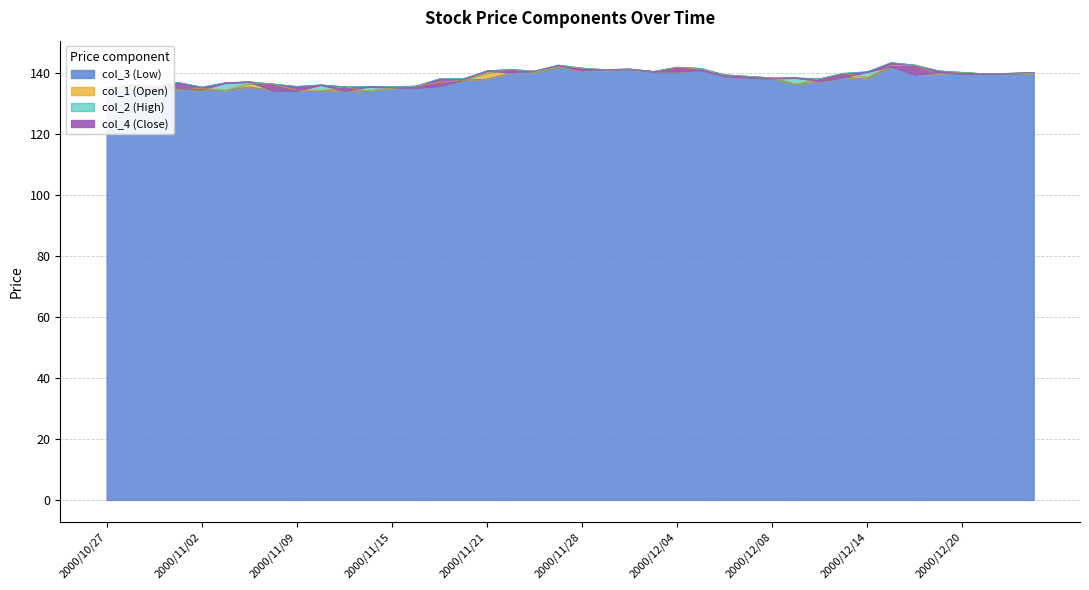

Rank the series by their maximum value, from highest to lowest.

col_2 (High), col_1 (Open), col_4 (Close), col_3 (Low)